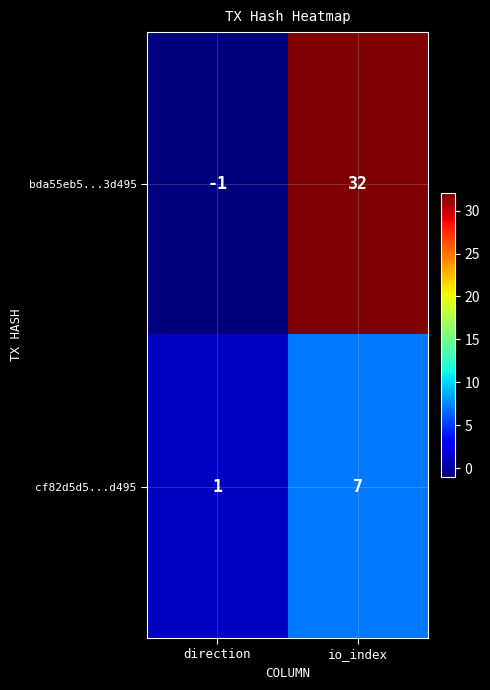

List the series in order of their overall mean, highest first.

bda55eb5...3d495, cf82d5d5...d495